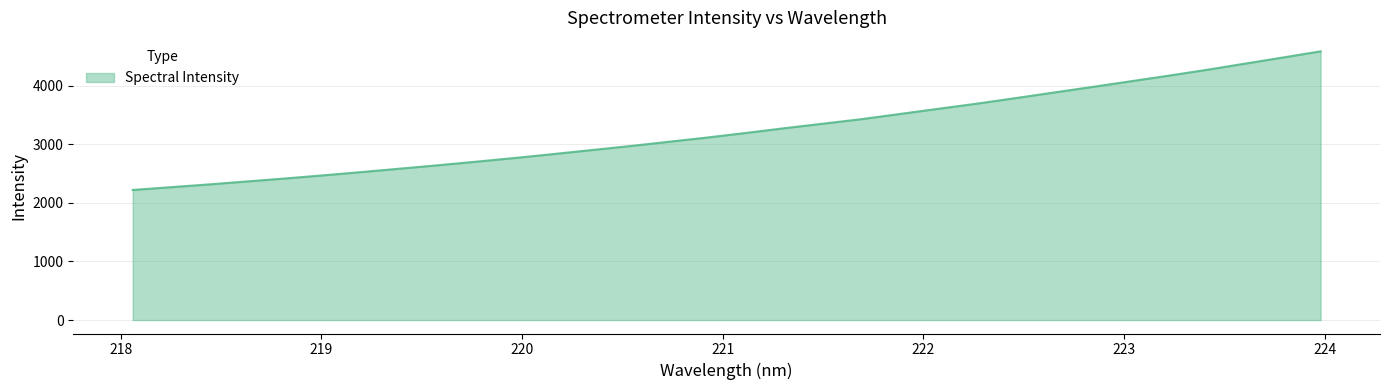

What is the smallest value displayed?

2220.9